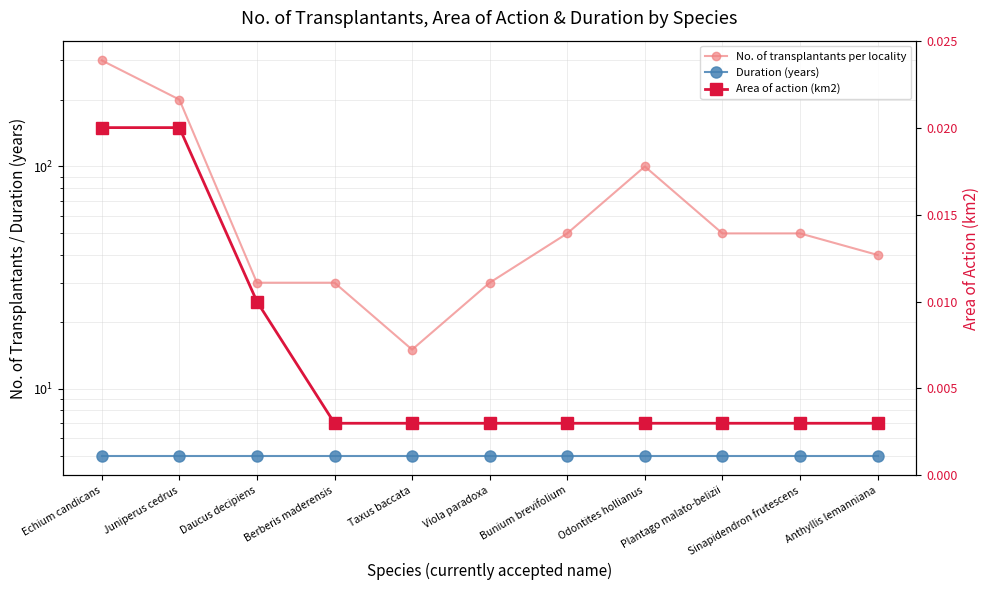

What is the maximum value shown in the chart?

300.0